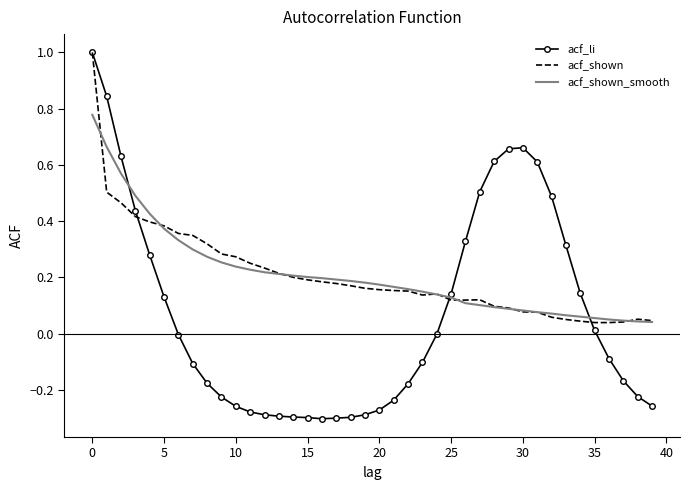

Which series has the largest range (max minus min)?

acf_li